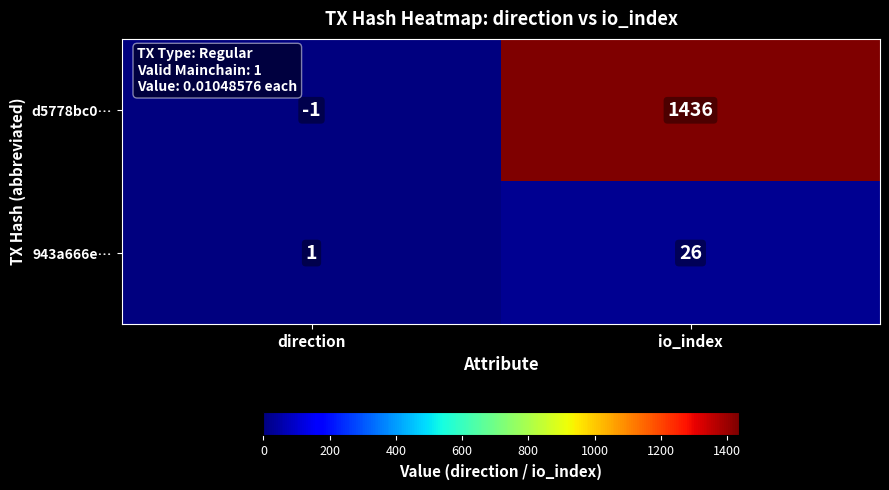

Is the value of 943a666e… at direction greater than the value of d5778bc0… at direction?

Yes